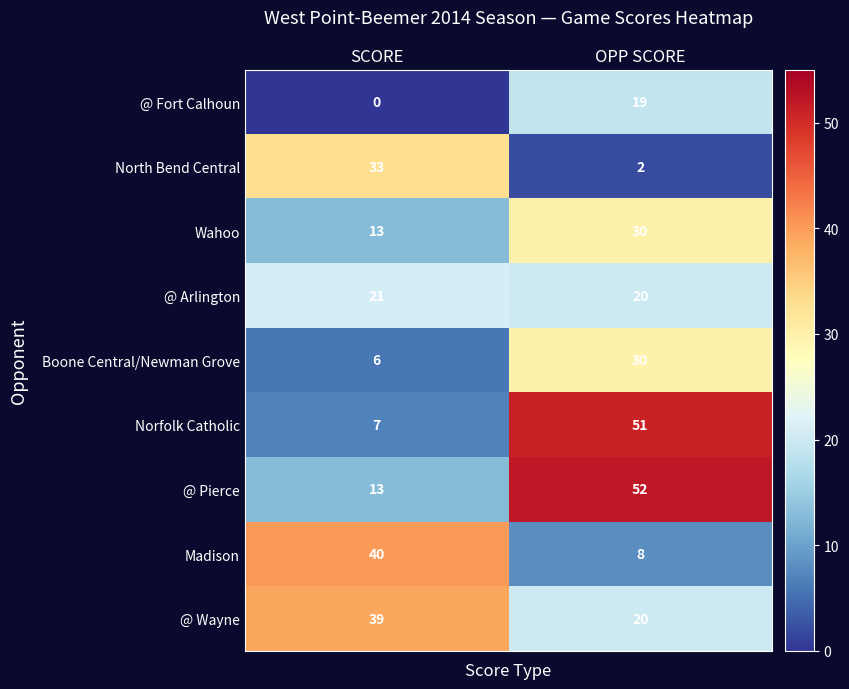

Reading left to right, transcribe all the data shown in this chart.

@ Fort Calhoun: SCORE=0	OPP SCORE=19
North Bend Central: SCORE=33	OPP SCORE=2
Wahoo: SCORE=13	OPP SCORE=30
@ Arlington: SCORE=21	OPP SCORE=20
Boone Central/Newman Grove: SCORE=6	OPP SCORE=30
Norfolk Catholic: SCORE=7	OPP SCORE=51
@ Pierce: SCORE=13	OPP SCORE=52
Madison: SCORE=40	OPP SCORE=8
@ Wayne: SCORE=39	OPP SCORE=20